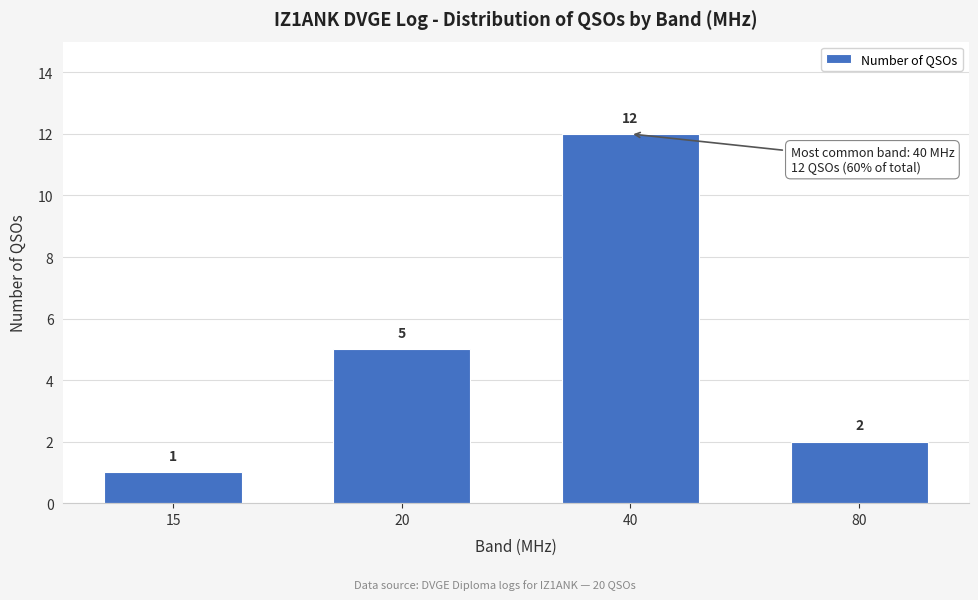

Reading left to right, what are all the values shown in this chart?

15=1	20=5	40=12	80=2